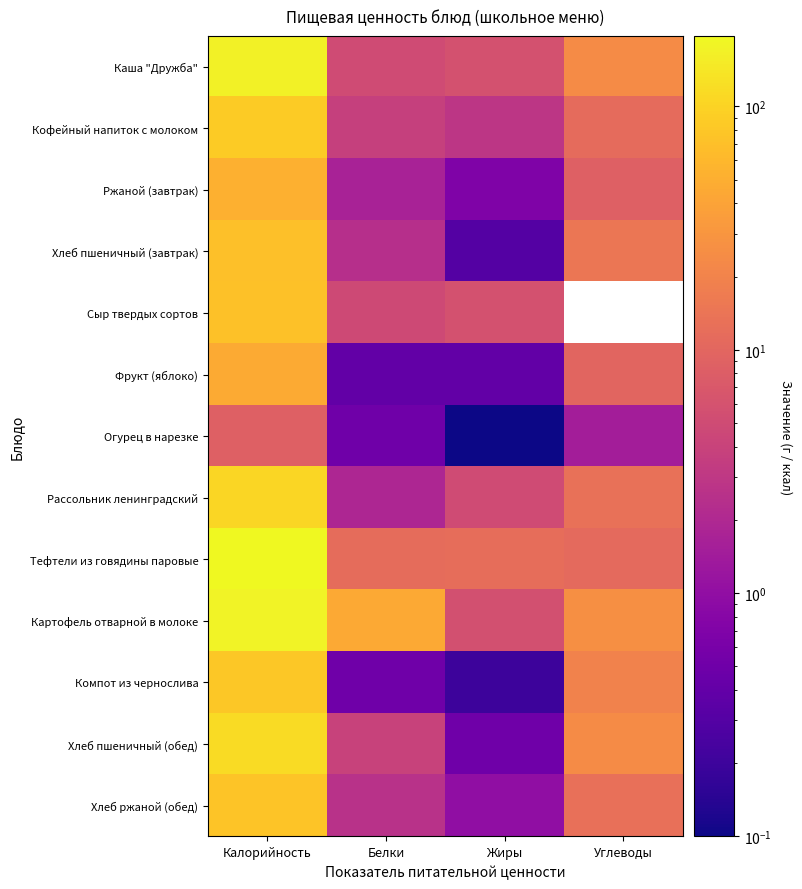

What is the highest value of the Кофейный напиток с молоком series?

86.0